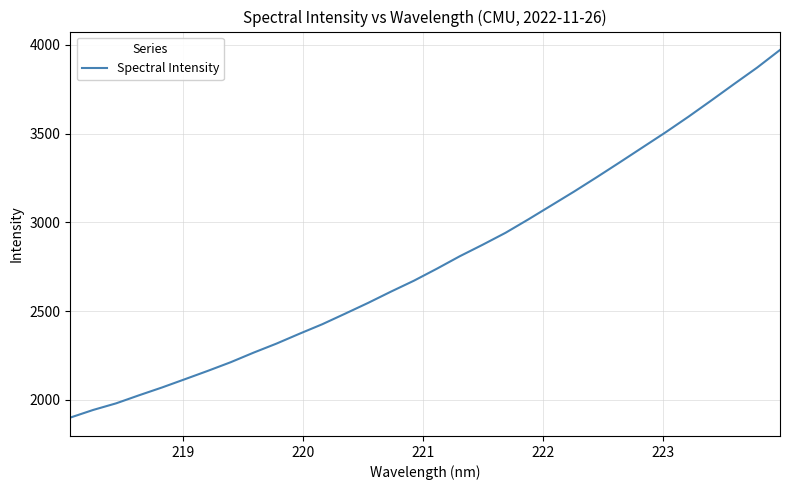

What is the smallest value displayed?

1900.3